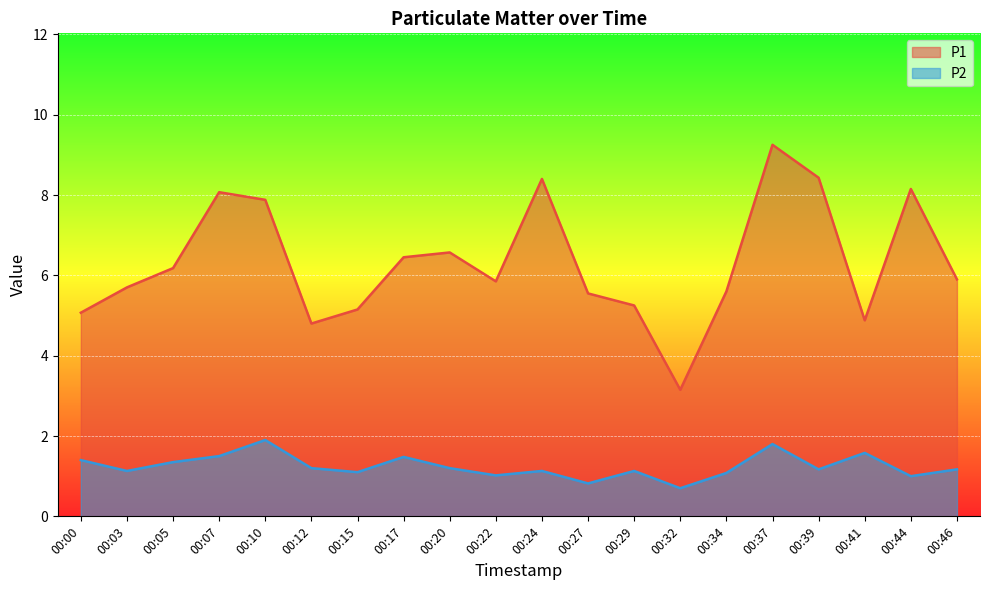

How many interior local valleys does the P2 series have?

7